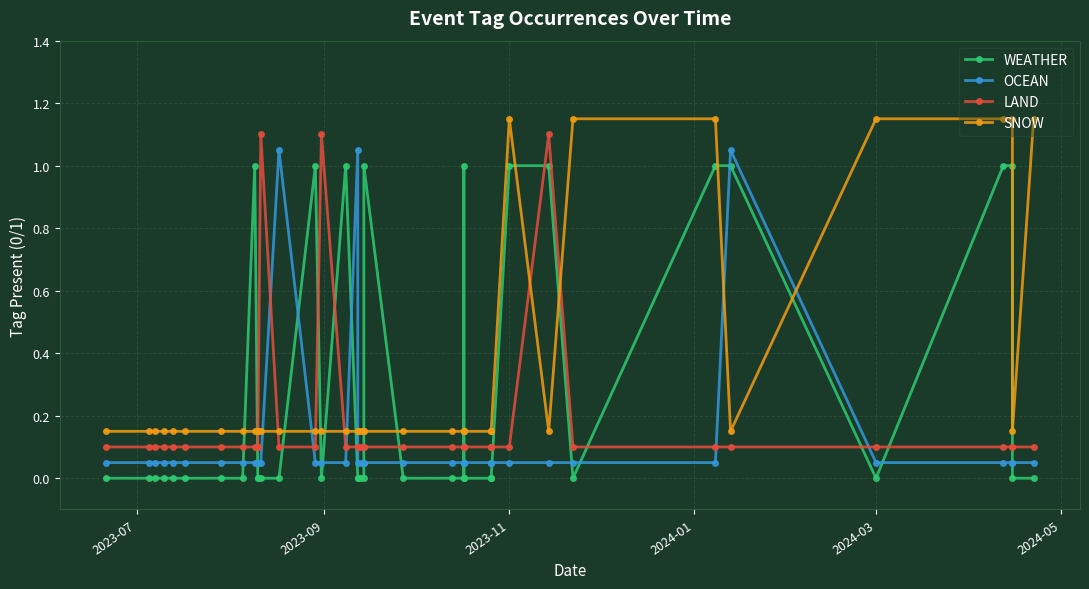

True or false: WEATHER has more than 1 interior local peaks.

True